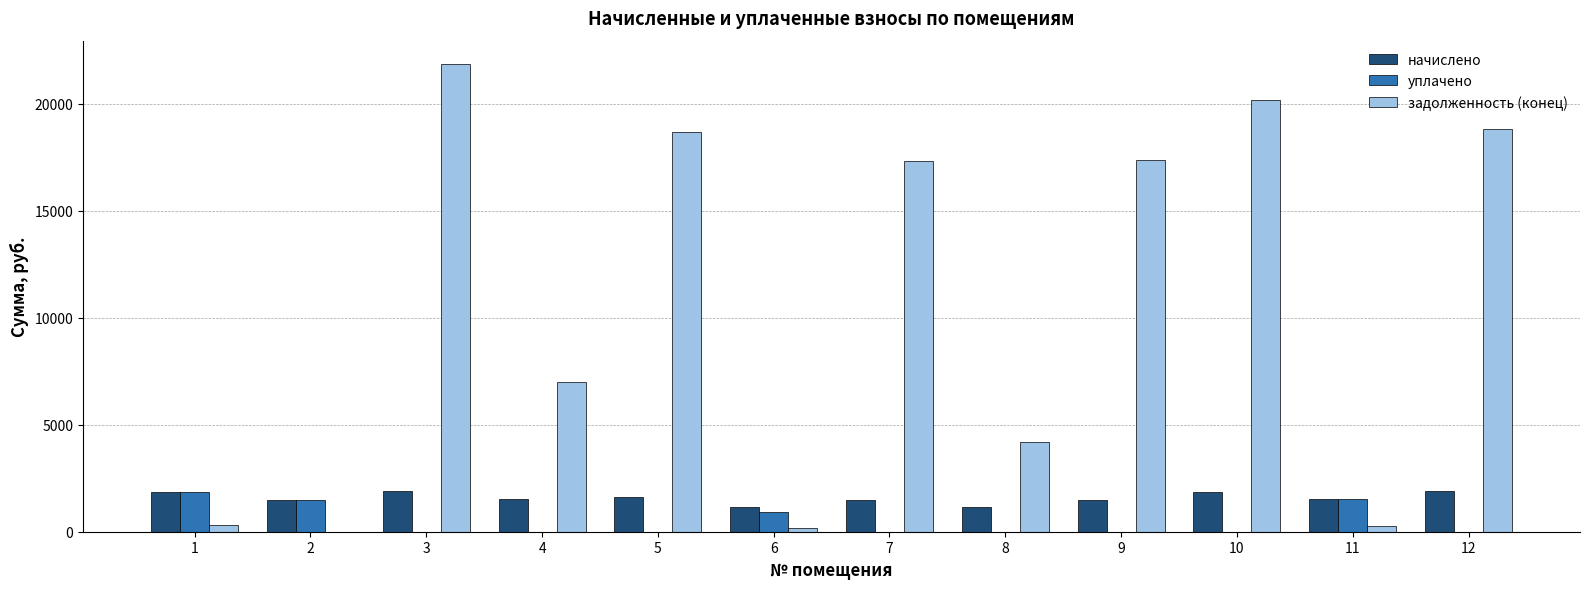

Is the value of задолженность (конец) at 3 greater than the value of начислено at 1?

Yes